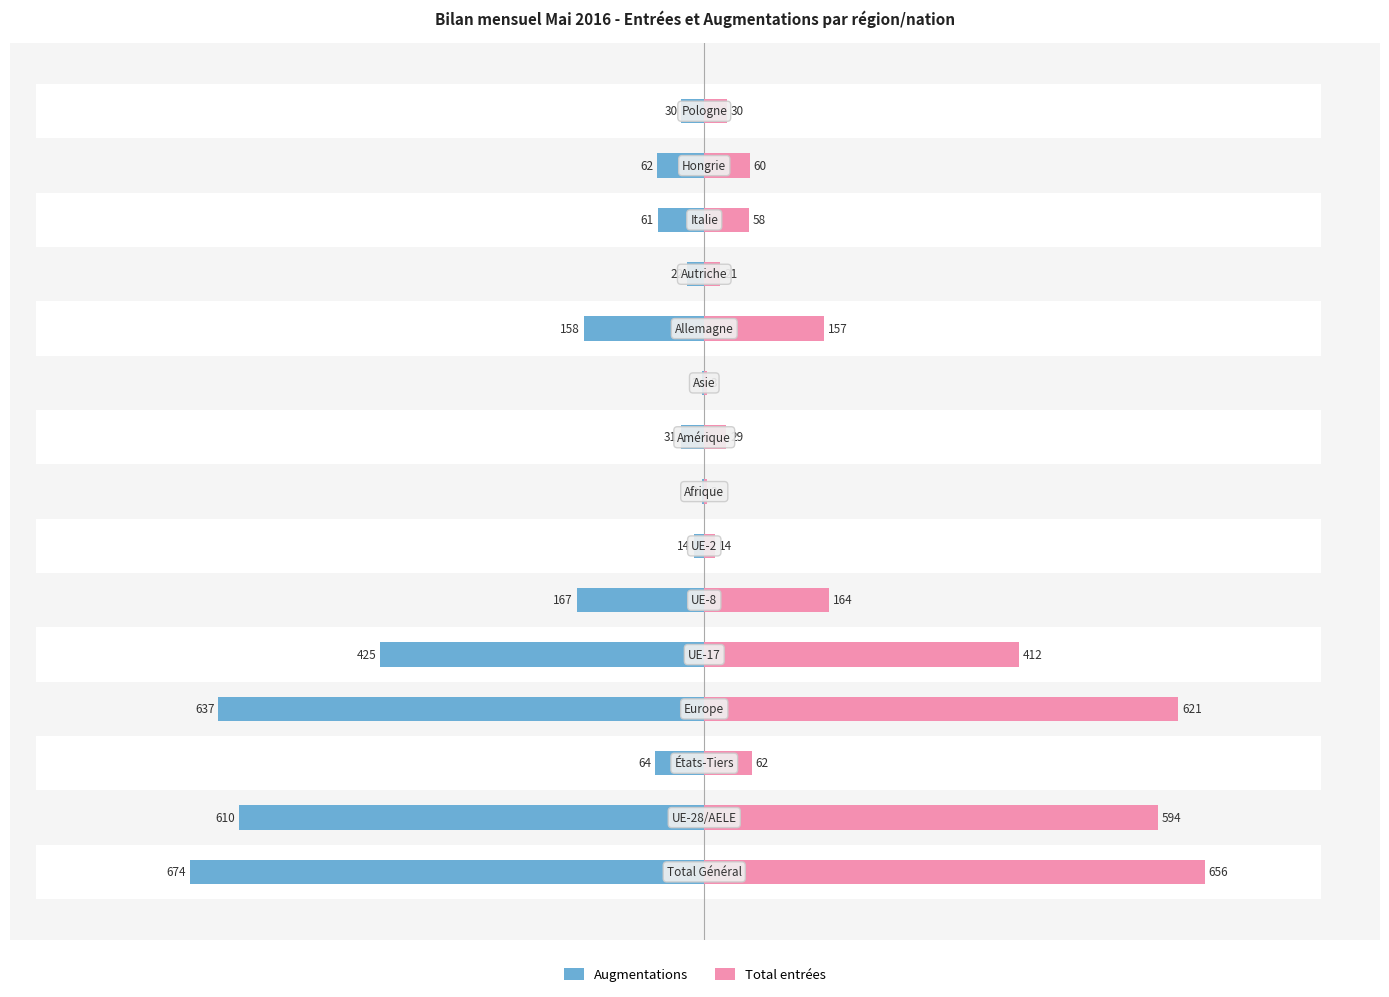

Is the value of Augmentations at 400 greater than the value of Total entrées at 12?

No